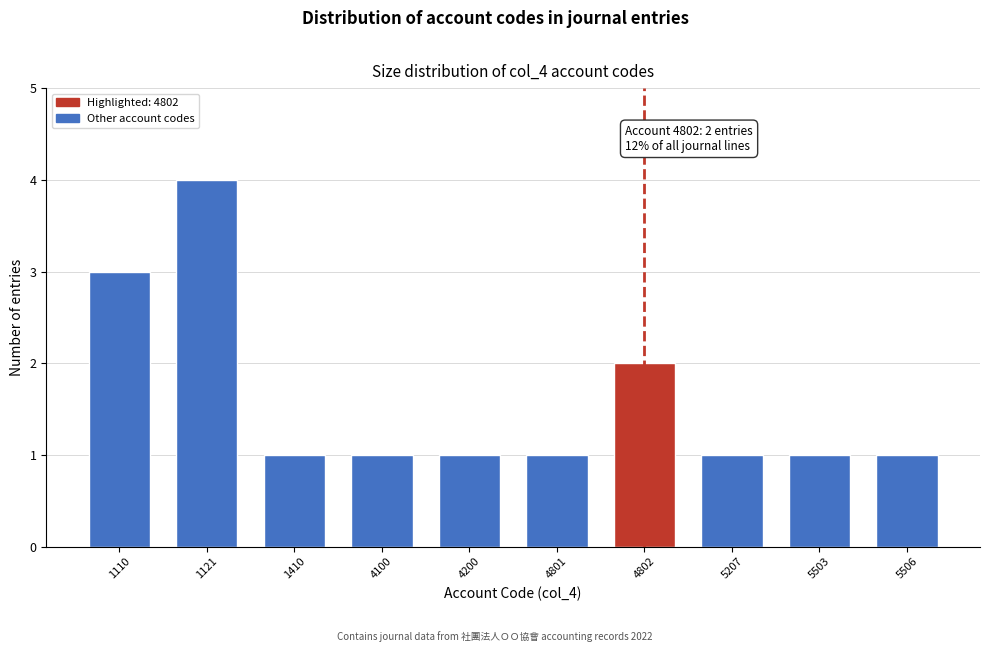

Reading left to right, list all the values displayed in this chart.

1110=3	1121=4	1410=1	4100=1	4200=1	4801=1	4802=2	5207=1	5503=1	5506=1